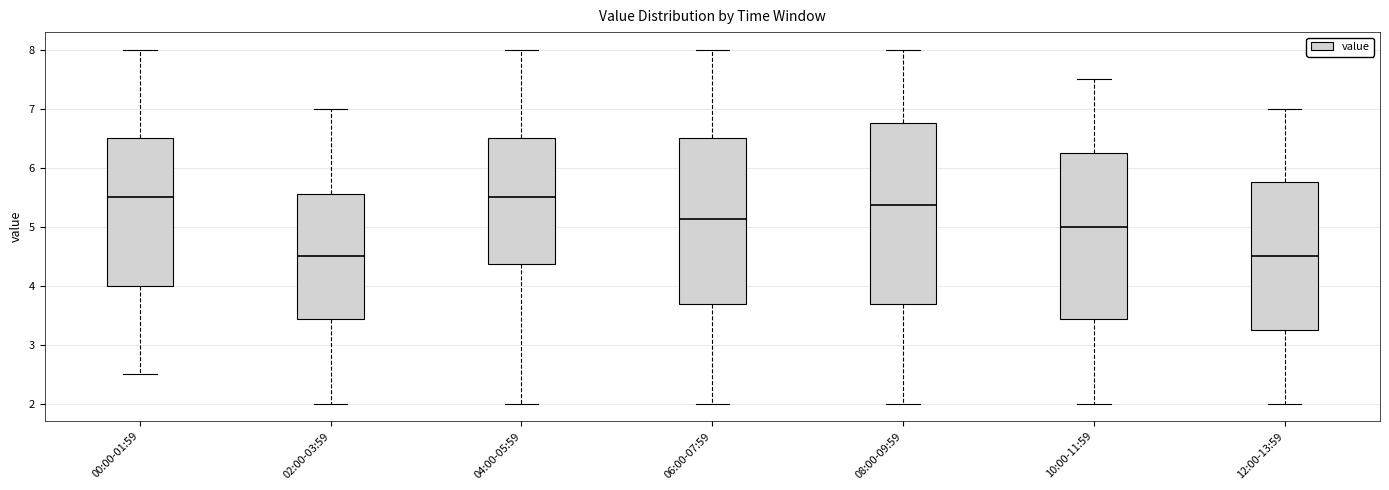

Comparing the boxes themselves (not the whiskers), which one is the tallest?

08:00-09:59